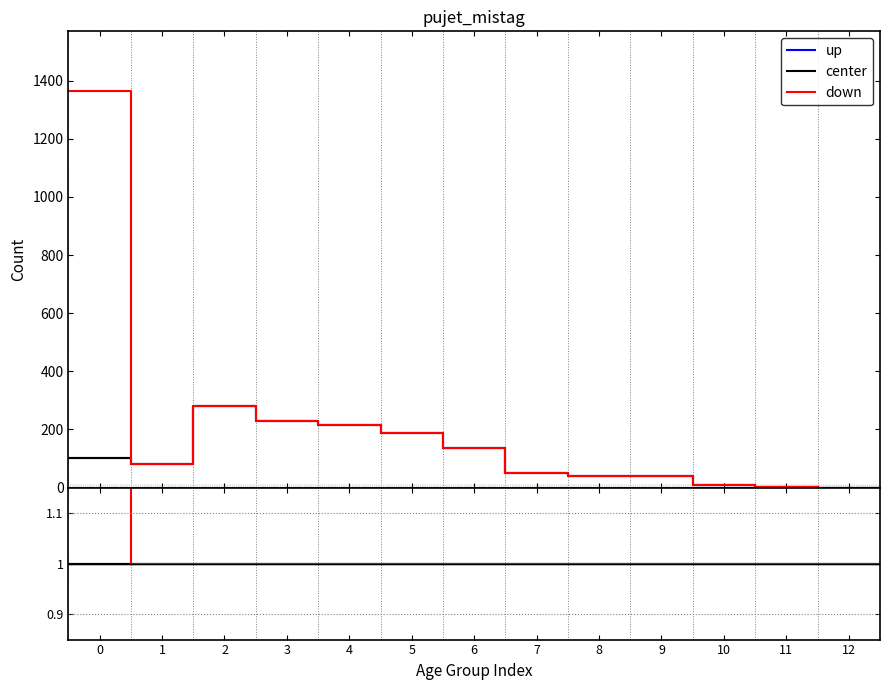

What are all the series names shown in the legend?

up, center, down